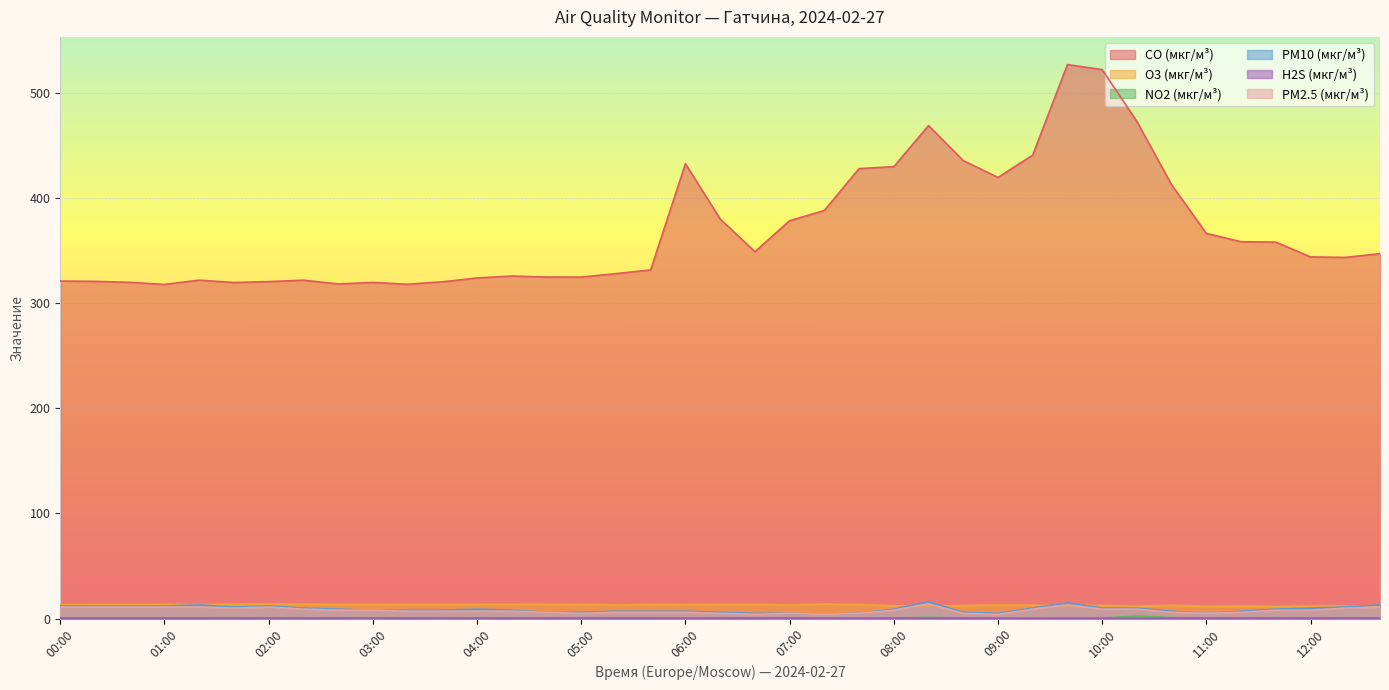

What is the label of the 5th point from the right?

11:20